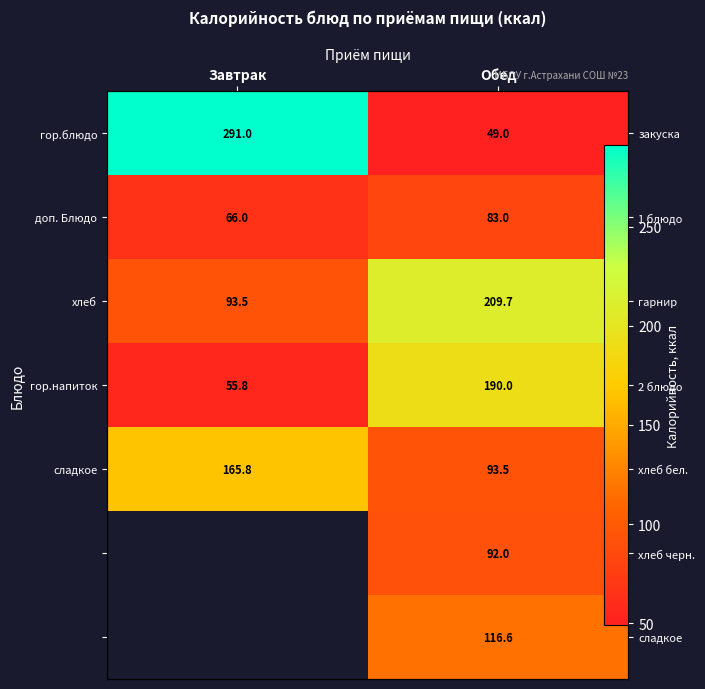

What is the sum of all сладкое values?

259.3